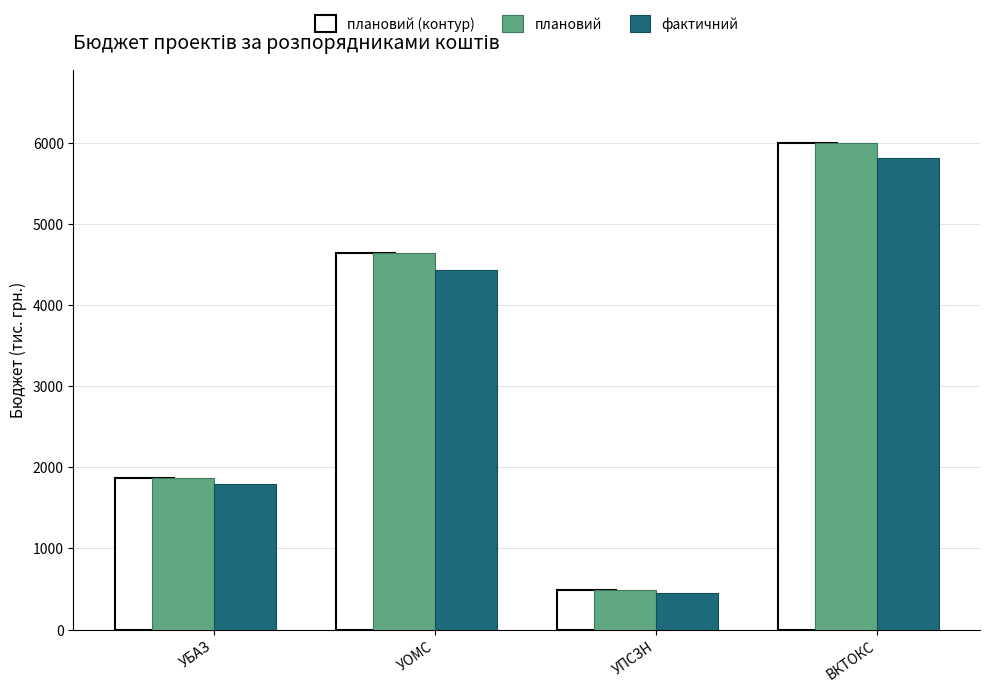

Rank the series by their average value, from highest to lowest.

плановий, фактичний